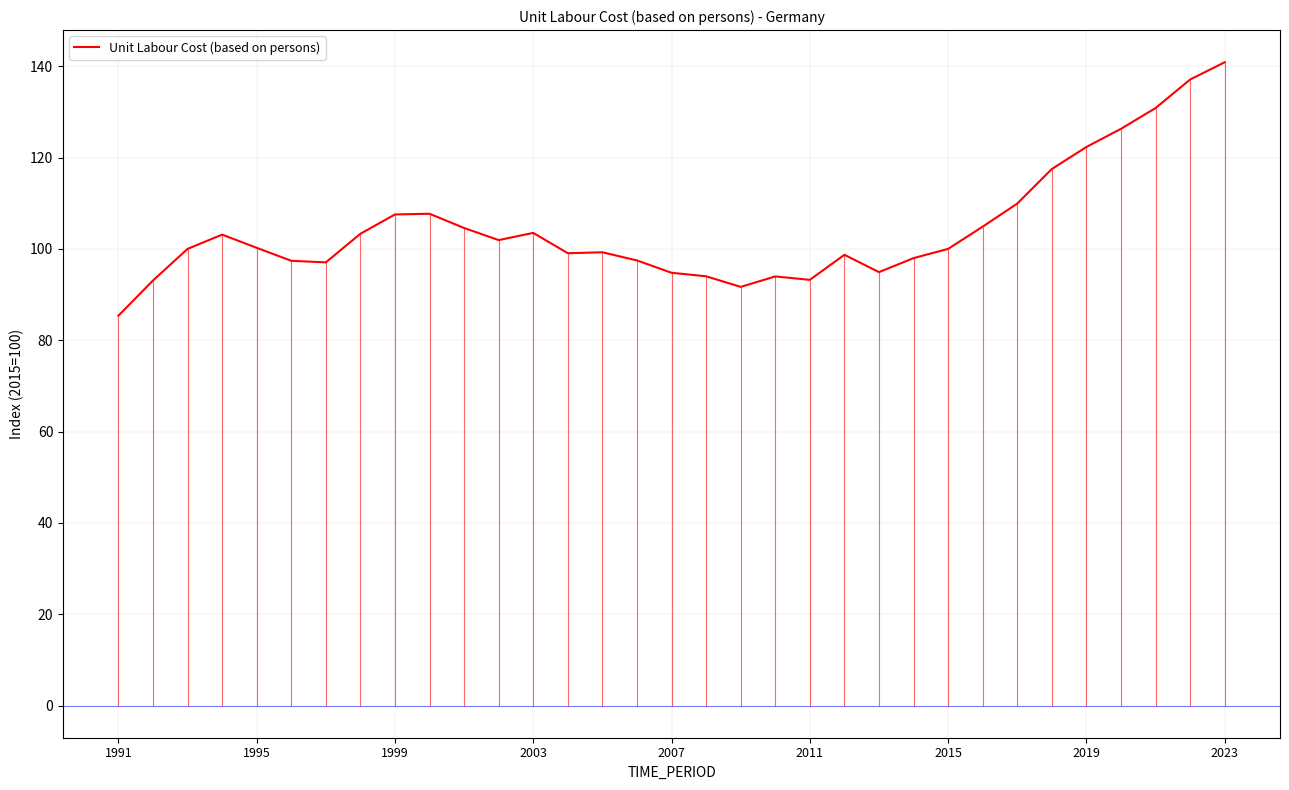

Is it true that the value at 9 is 107.7?

True